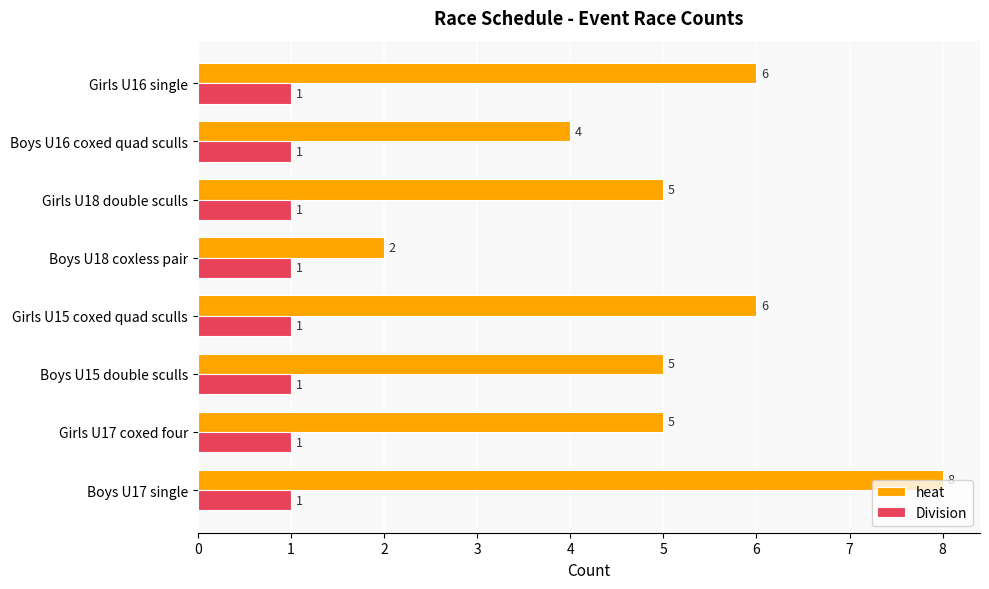

What are all the series names shown in the legend?

heat, Division